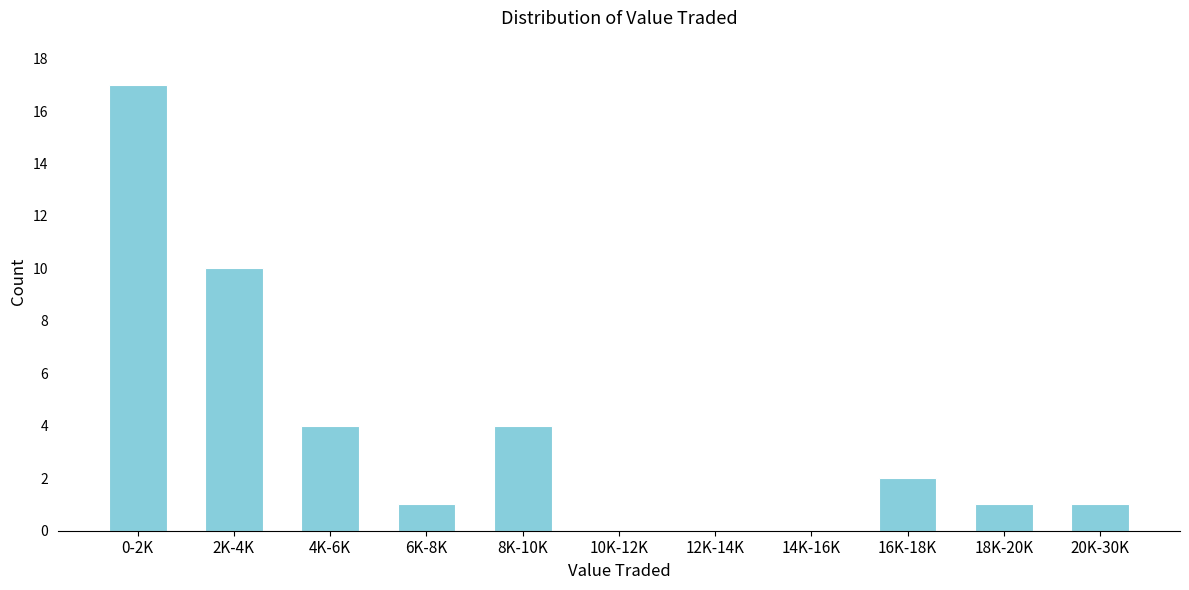

Reading left to right, list all the values displayed in this chart.

0-2K=17	2K-4K=10	4K-6K=4	6K-8K=1	8K-10K=4	10K-12K=0	12K-14K=0	14K-16K=0	16K-18K=2	18K-20K=1	20K-30K=1